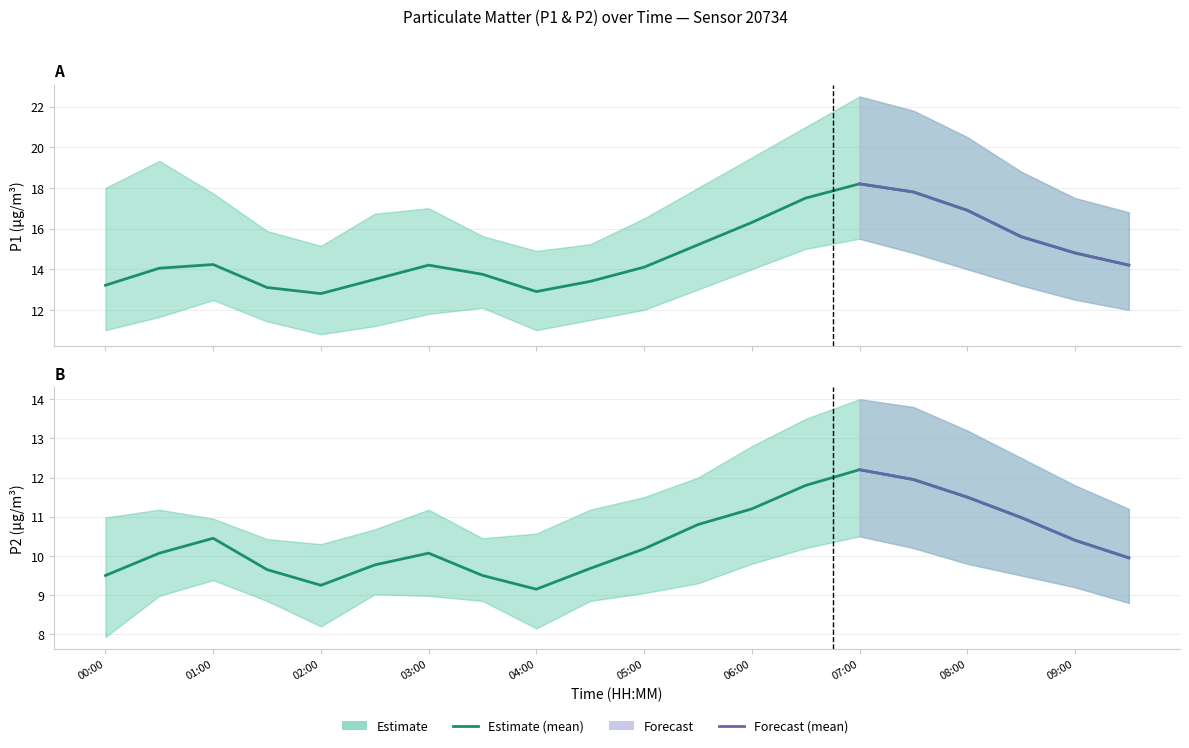

What is the sum of the P2 values at 01:30 and 04:30?

19.3